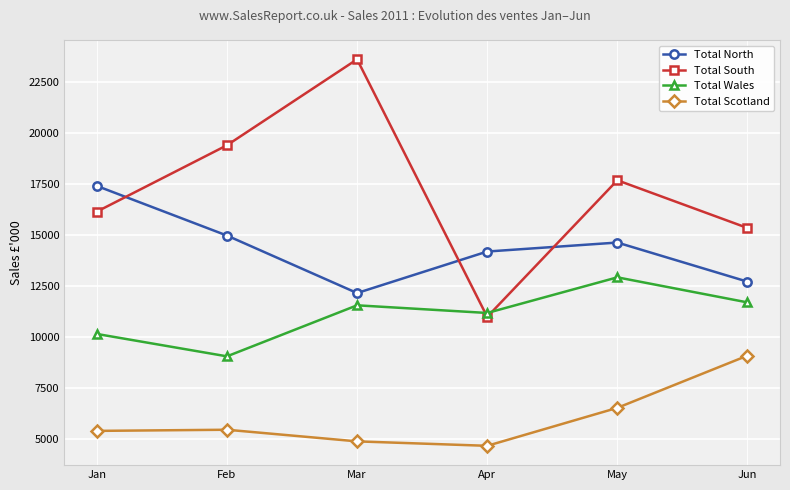

Where is the first local minimum for Total South?

Apr